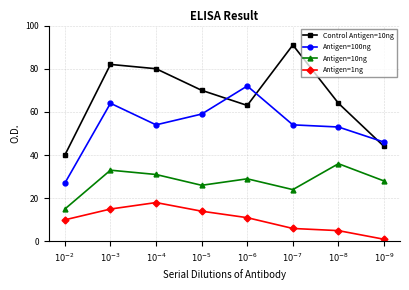

Is it true that Control Antigen=10ng equals 120 at $10^{-5}$?

False